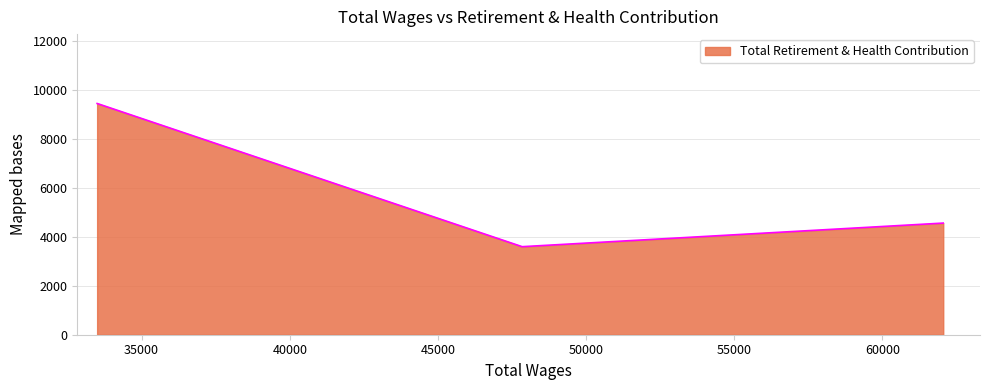

How many values are below 4561?

1